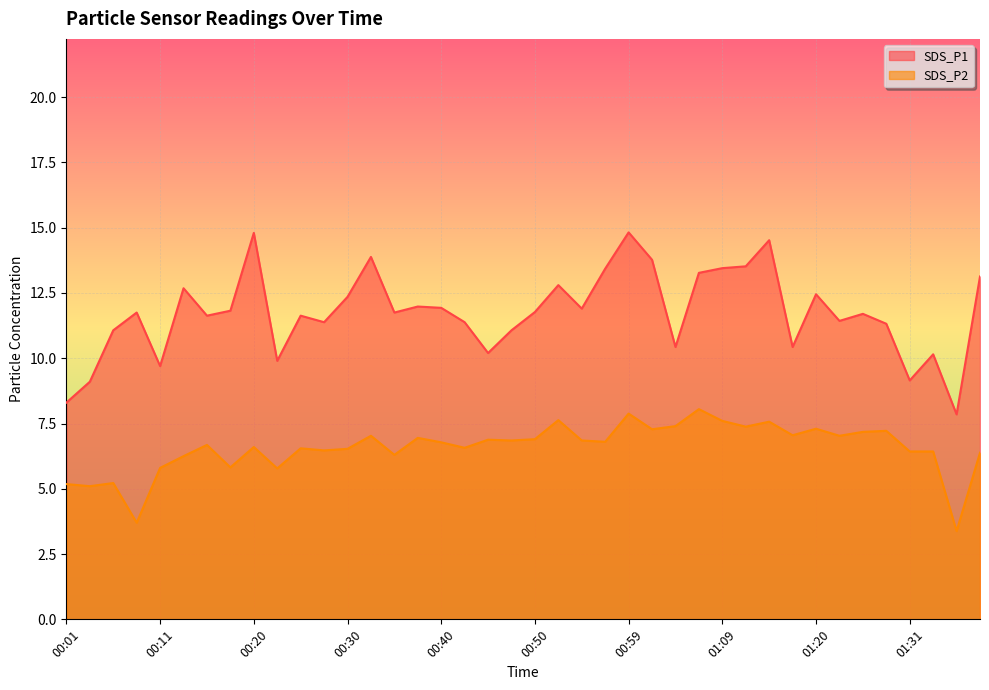

Is it true that SDS_P2 equals 12.0 at 00:55?

False